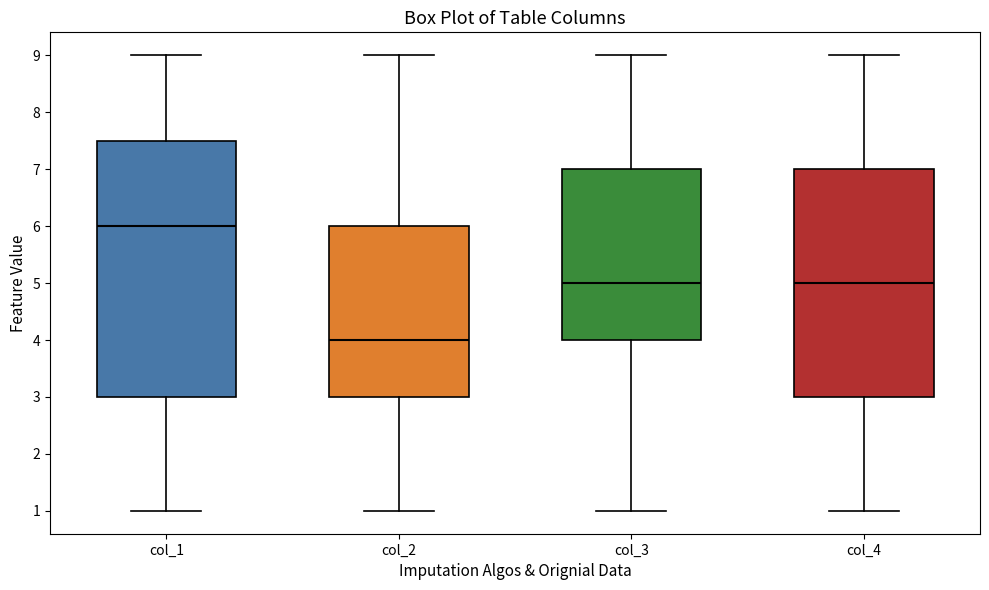

Comparing the boxes themselves (not the whiskers), which one is the tallest?

col_1